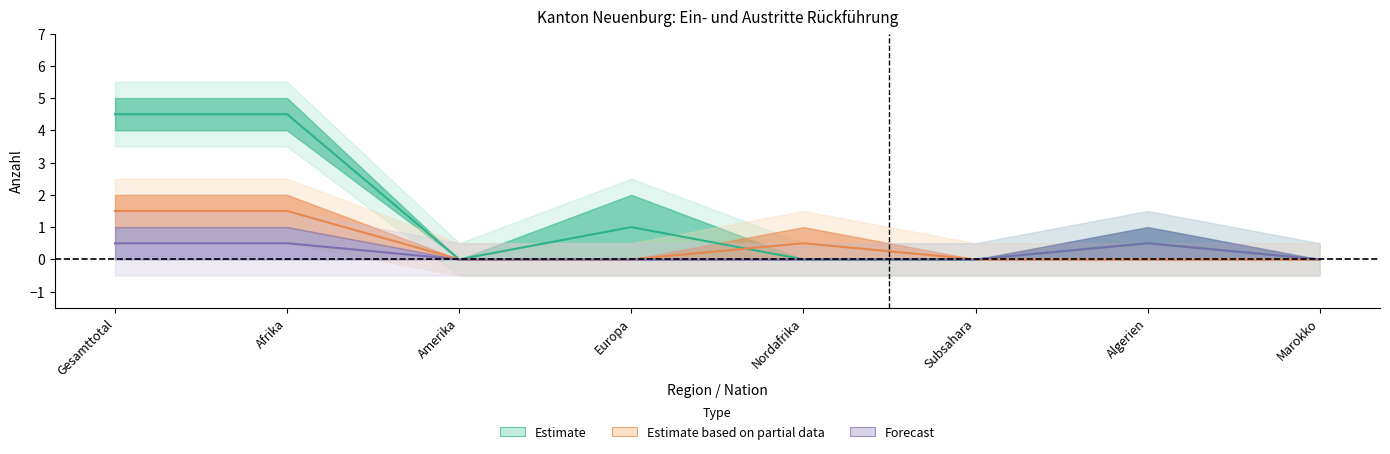

What is the label of the 4th point from the left?

Europa